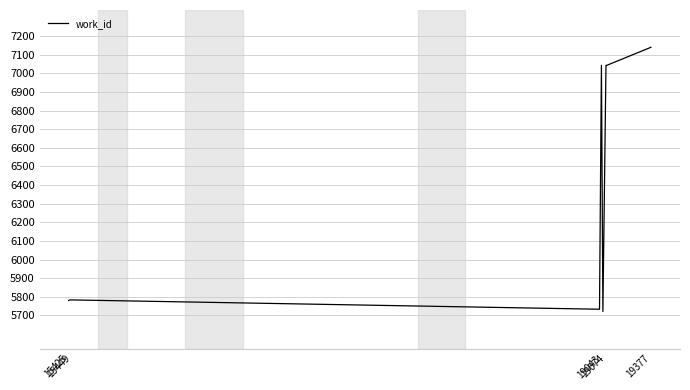

What is the difference between the maximum and minimum values?

1419